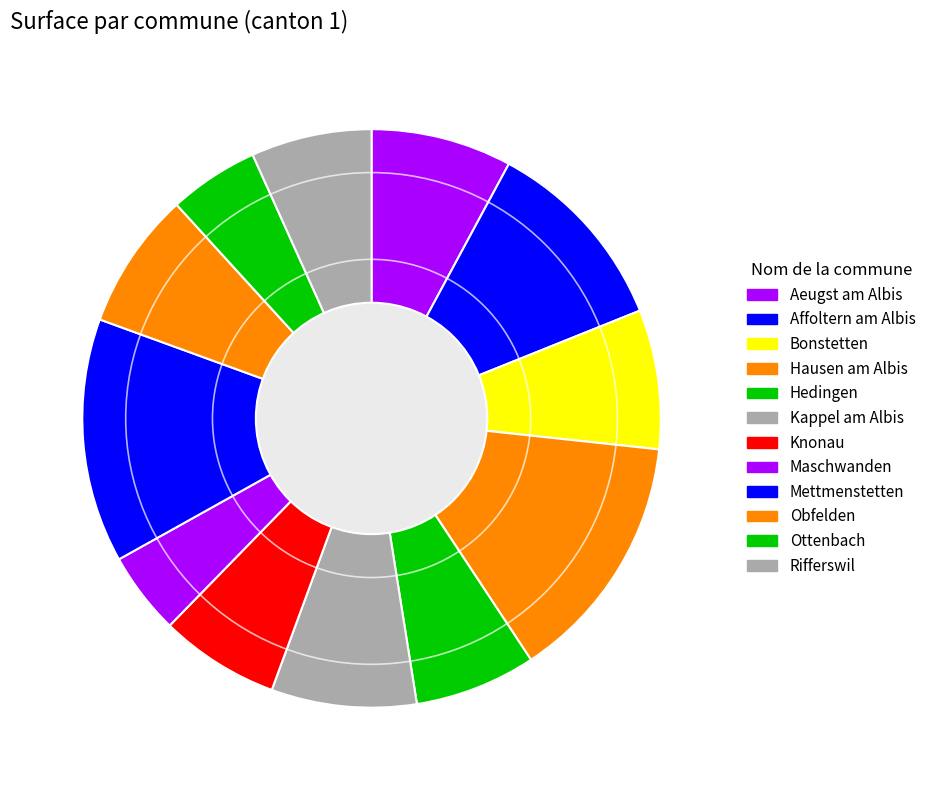

How many slices are in this pie chart?

12